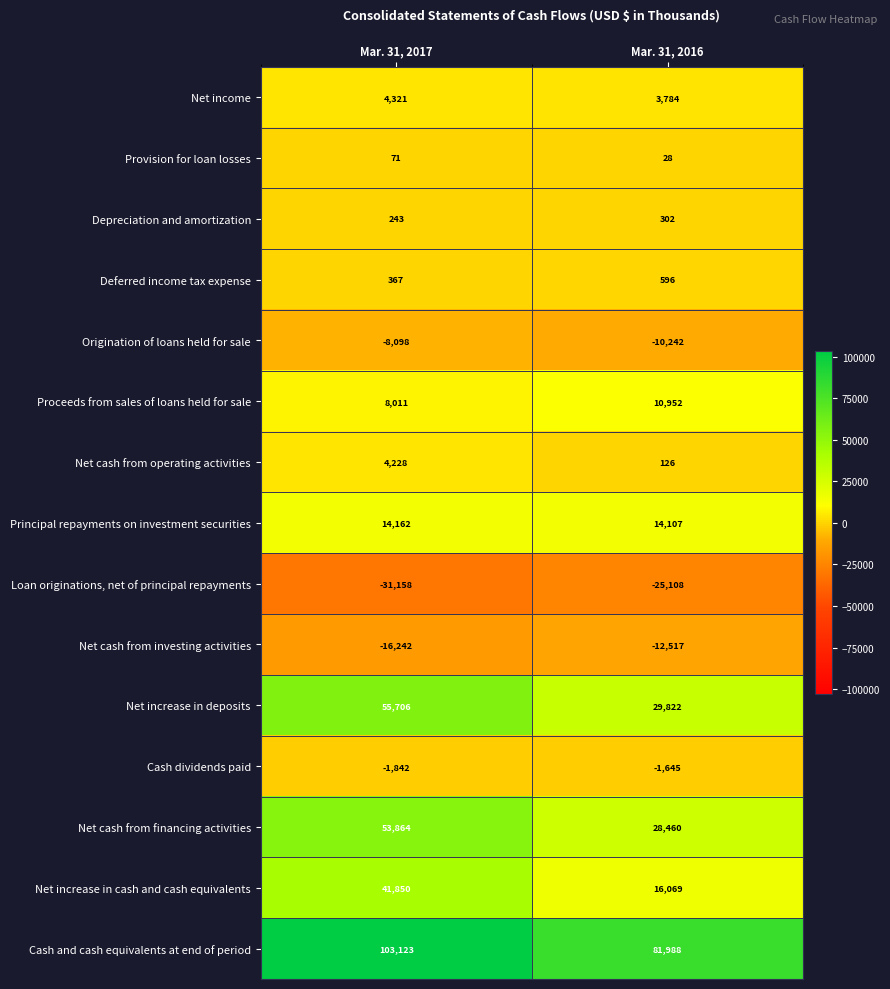

Which series has the largest range (max minus min)?

Net increase in deposits